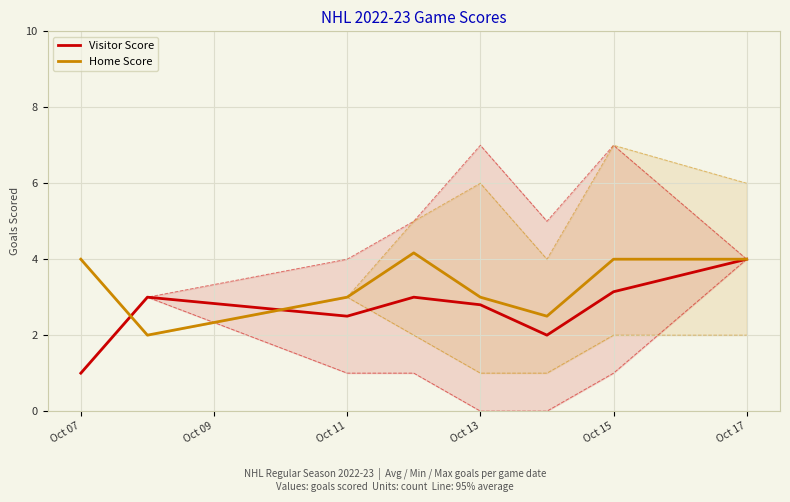

How many data points in Visitor Score are less than 3?

4